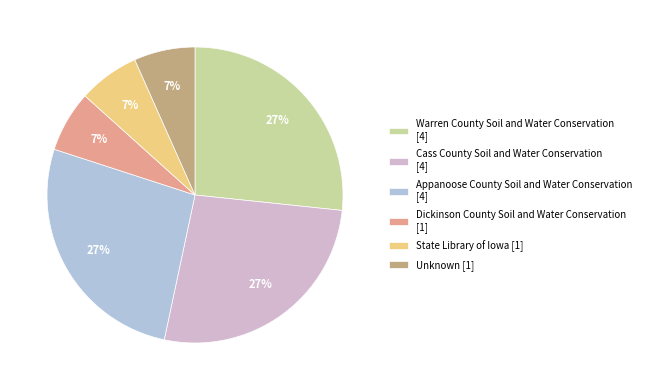

Is the sum of State Library of Iowa and Dickinson County Soil and Water Conservation greater than half?

No